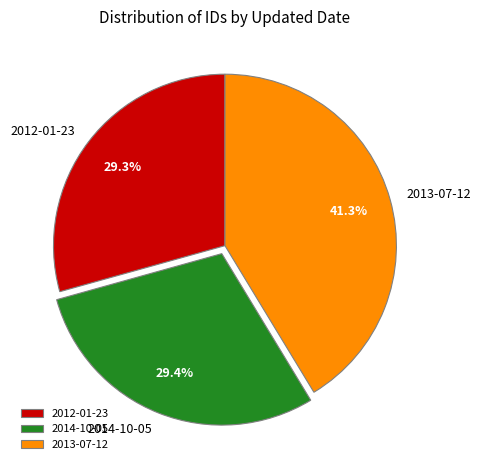

Combined, do 2012-01-23 and 2013-07-12 account for over 50%?

Yes